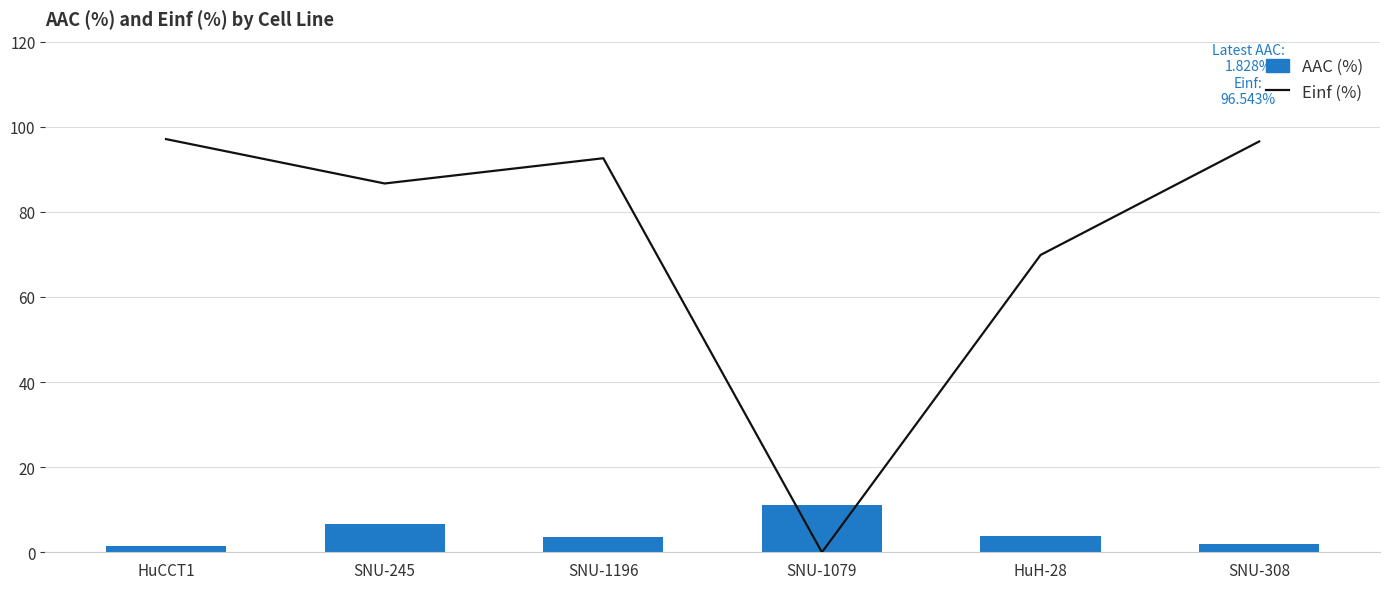

At how many categories does at least one series exceed 81?

4